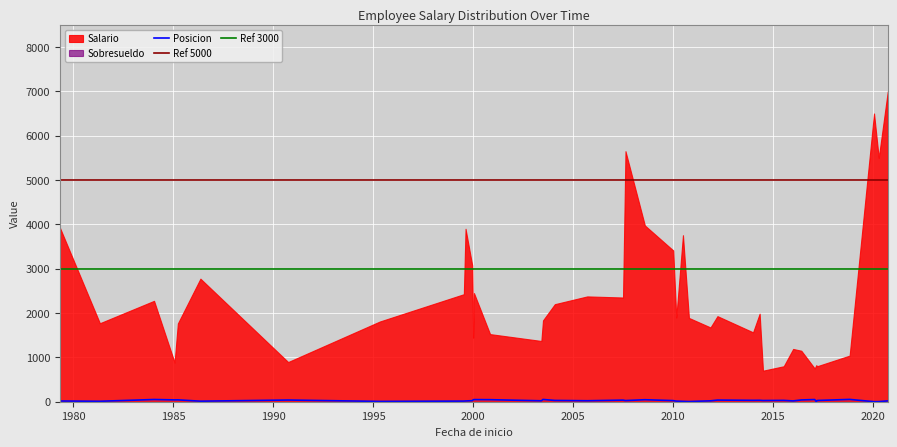

Between 2016-06-01 and 2005-09-16, which is larger?

2005-09-16